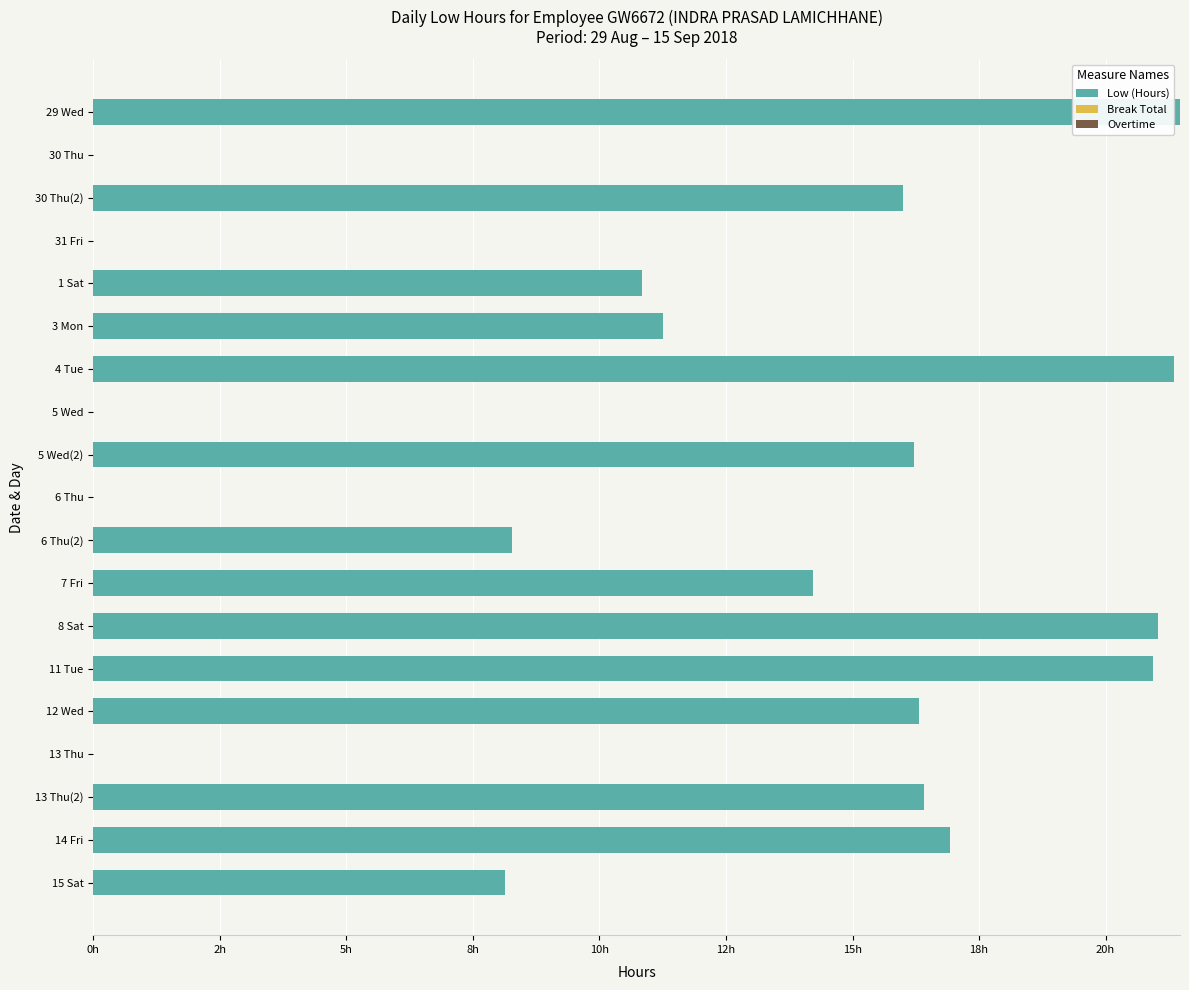

Are the bars horizontal?

Yes